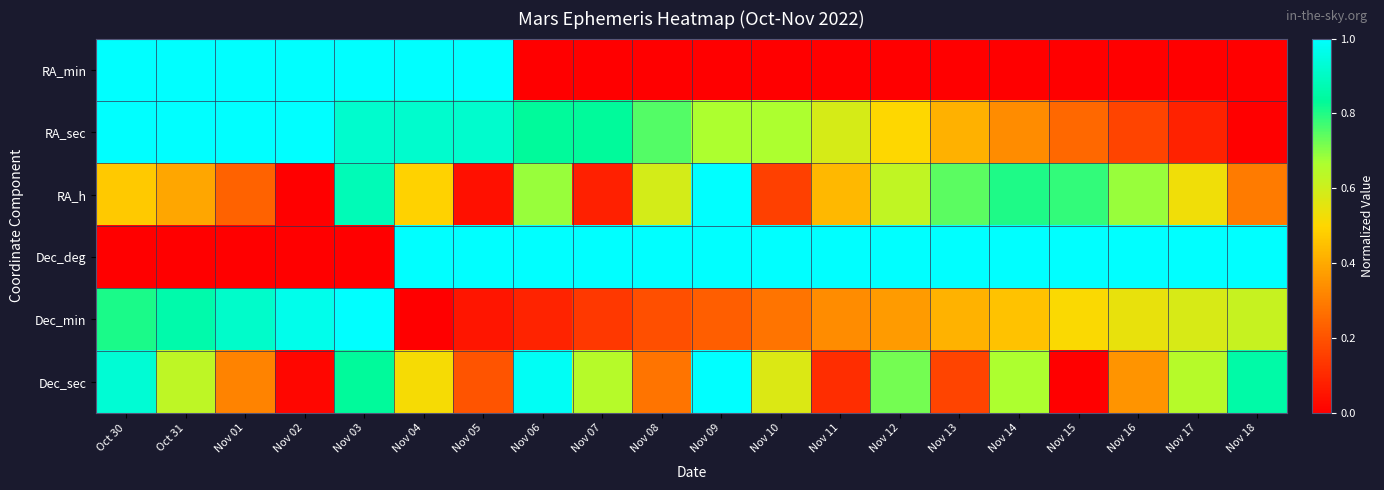

At Nov 17, list the series in order from smallest to largest.

RA_min, RA_sec, RA_h, Dec_min, Dec_sec, Dec_deg